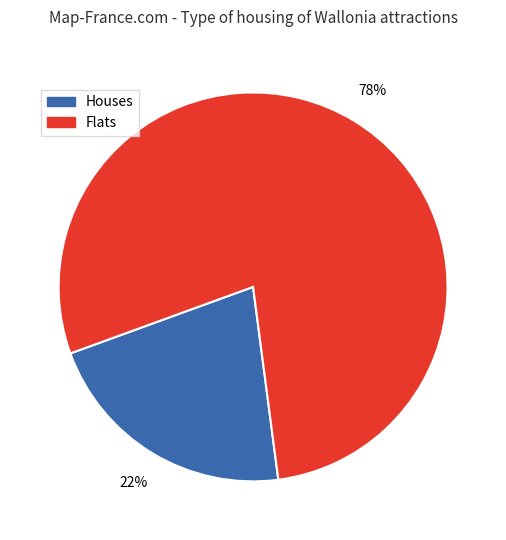

Count the number of slices in the pie.

2